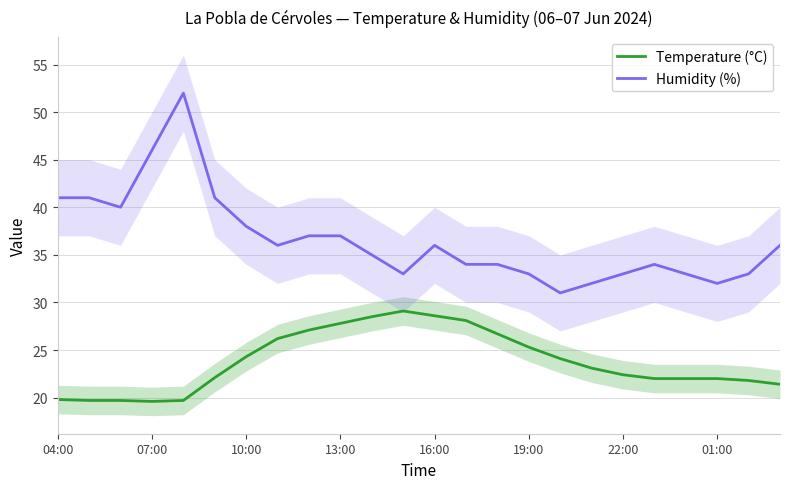

Rank the series at 22 from lowest to highest value.

Temperature (°C), Humidity (%)